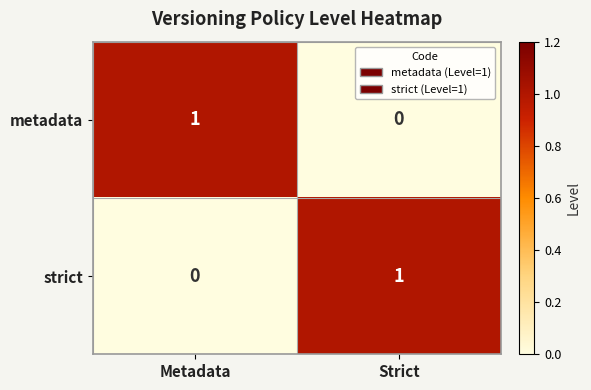

Is the value of strict at Metadata greater than the value of metadata at Metadata?

No